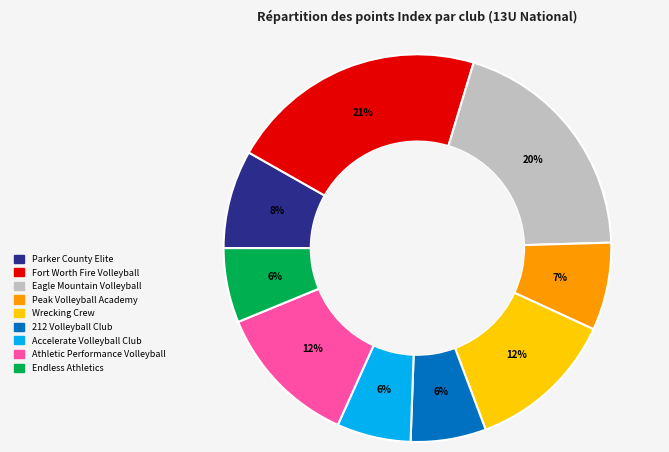

To the nearest percent, what is the difference between the largest and smallest slice percentages?

15%